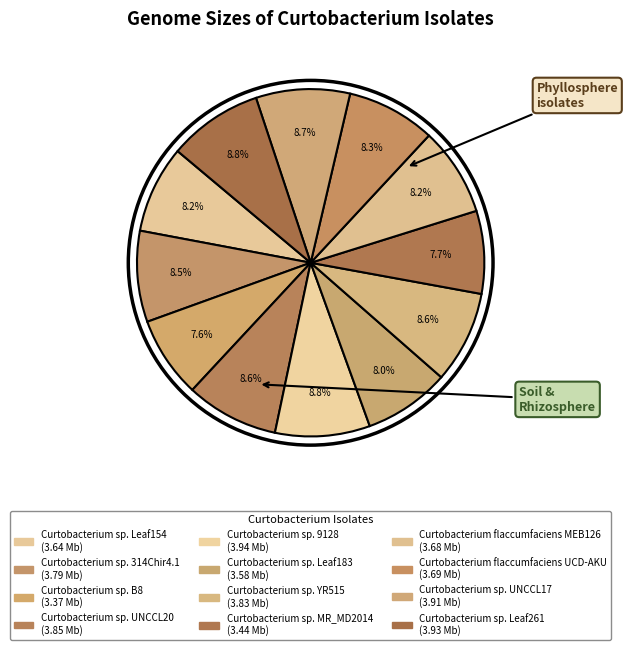

How many segments does this pie chart have?

12